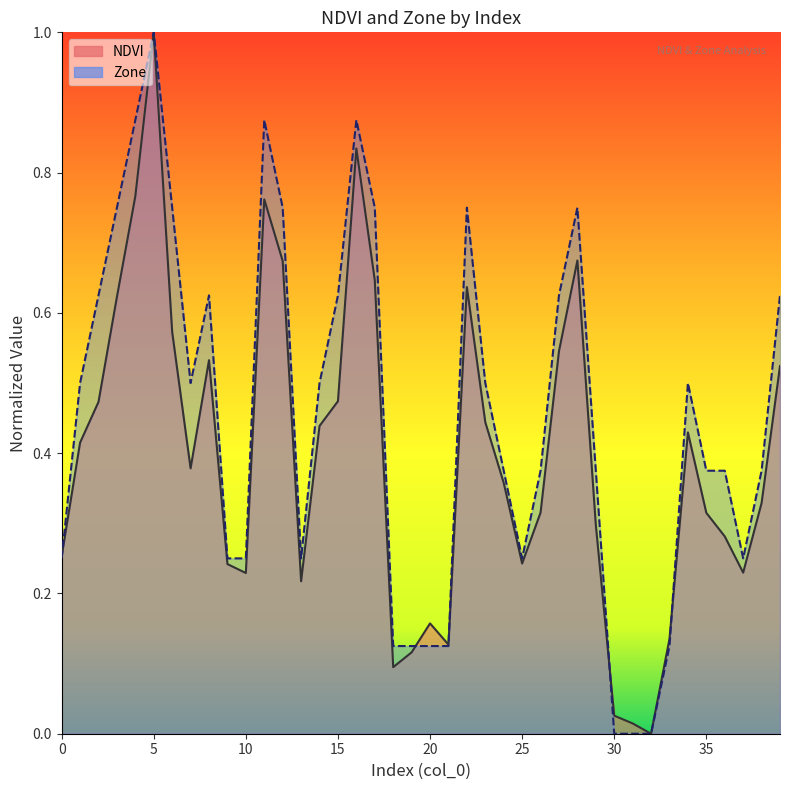

What is the total value across all series at 8?

1.2